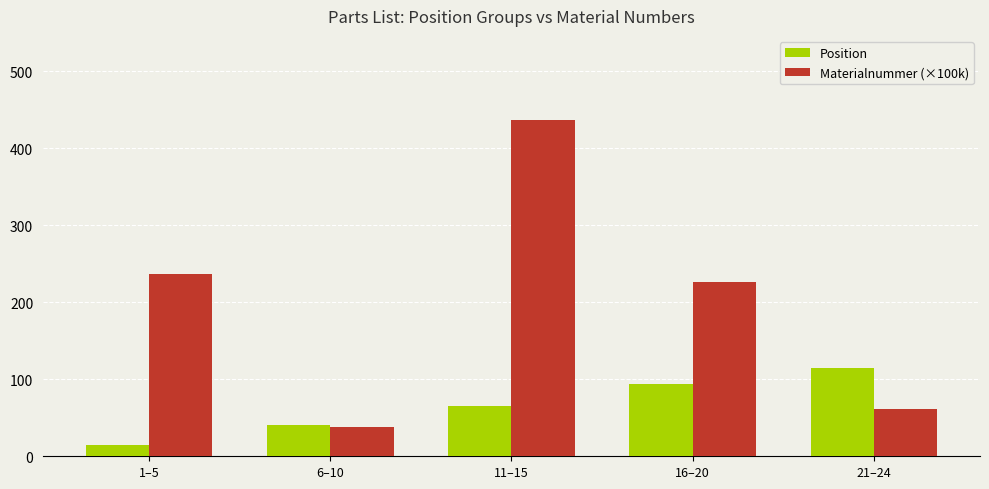

Which category has the highest value across all series?

11–15